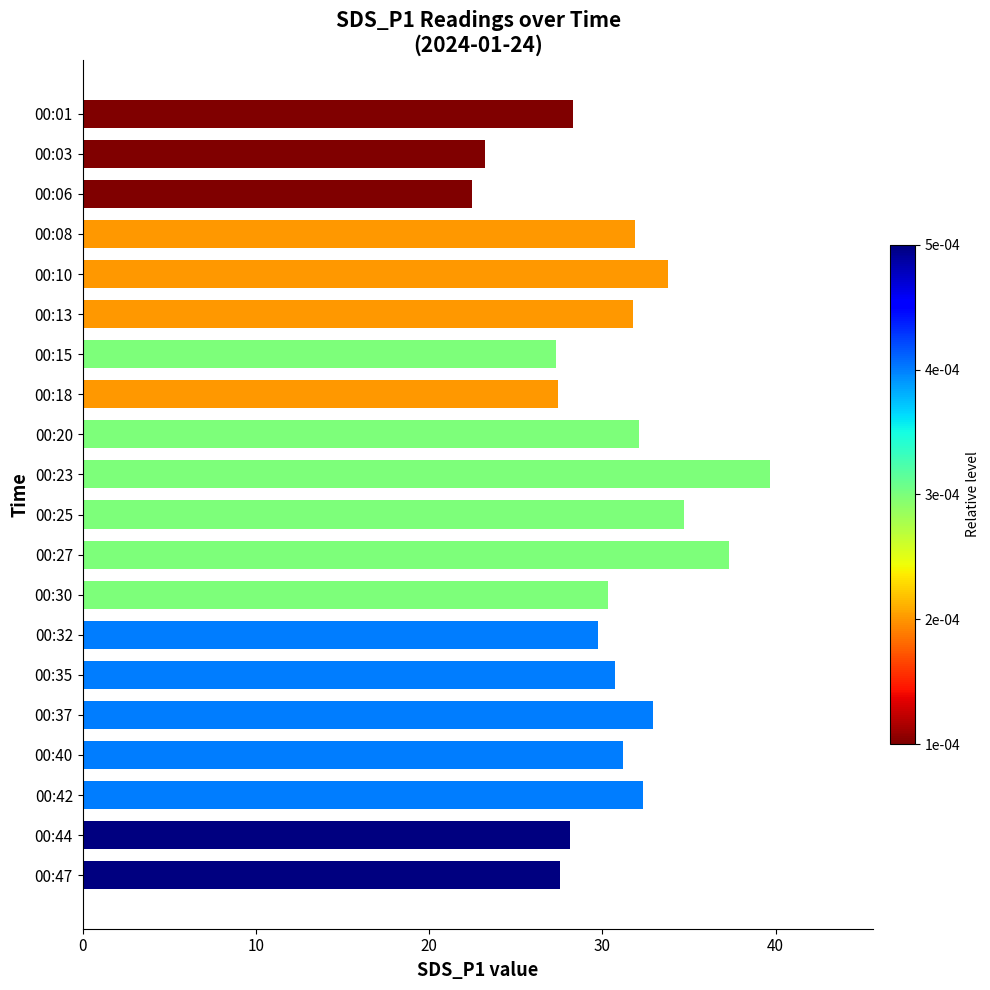

What is the change in value from 00:42 to 00:47?

-4.8